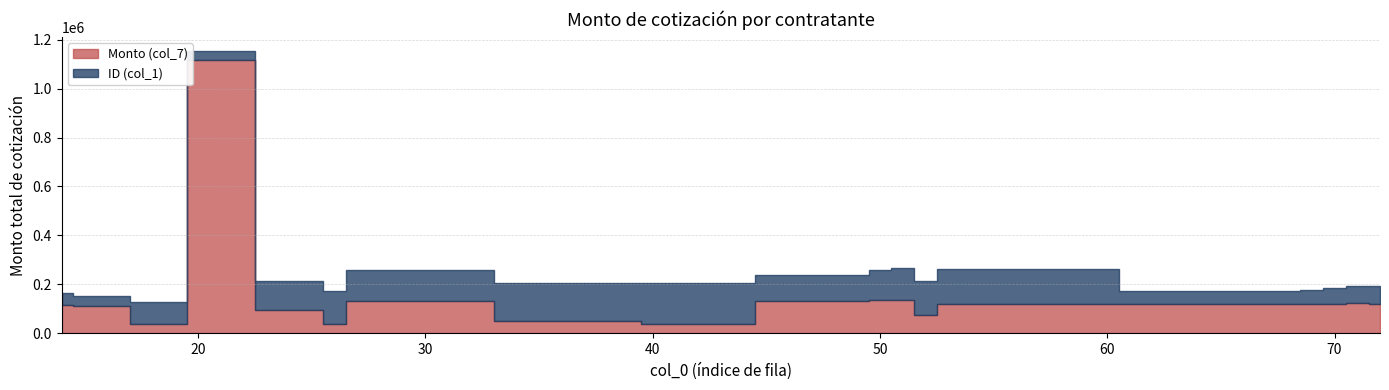

At which category is the sum across all series the highest?

20